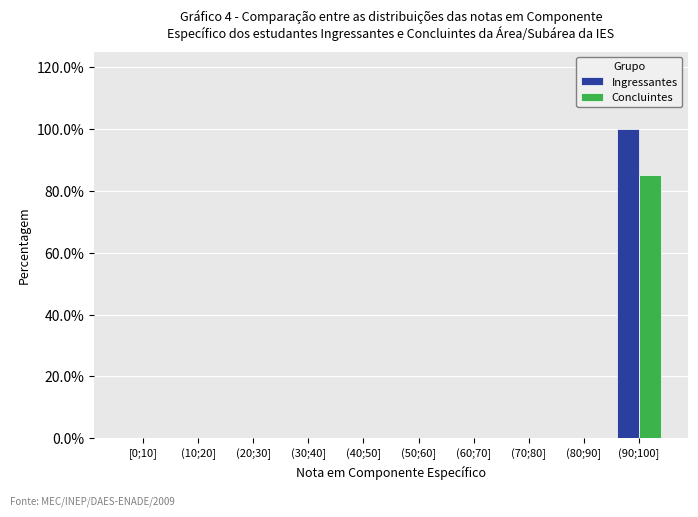

Reading right to left, extract all data points from this chart.

Ingressantes: (90;100]=100	(80;90]=0	(70;80]=0	(60;70]=0	(50;60]=0	(40;50]=0	(30;40]=0	(20;30]=0	(10;20]=0	[0;10]=0
Concluintes: (90;100]=85	(80;90]=0	(70;80]=0	(60;70]=0	(50;60]=0	(40;50]=0	(30;40]=0	(20;30]=0	(10;20]=0	[0;10]=0